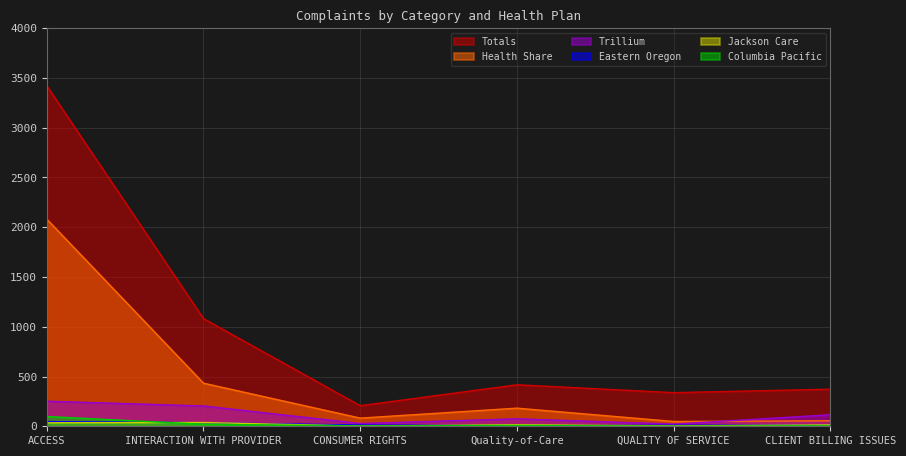

What is the total value across all series at INTERACTION WITH PROVIDER?

1813